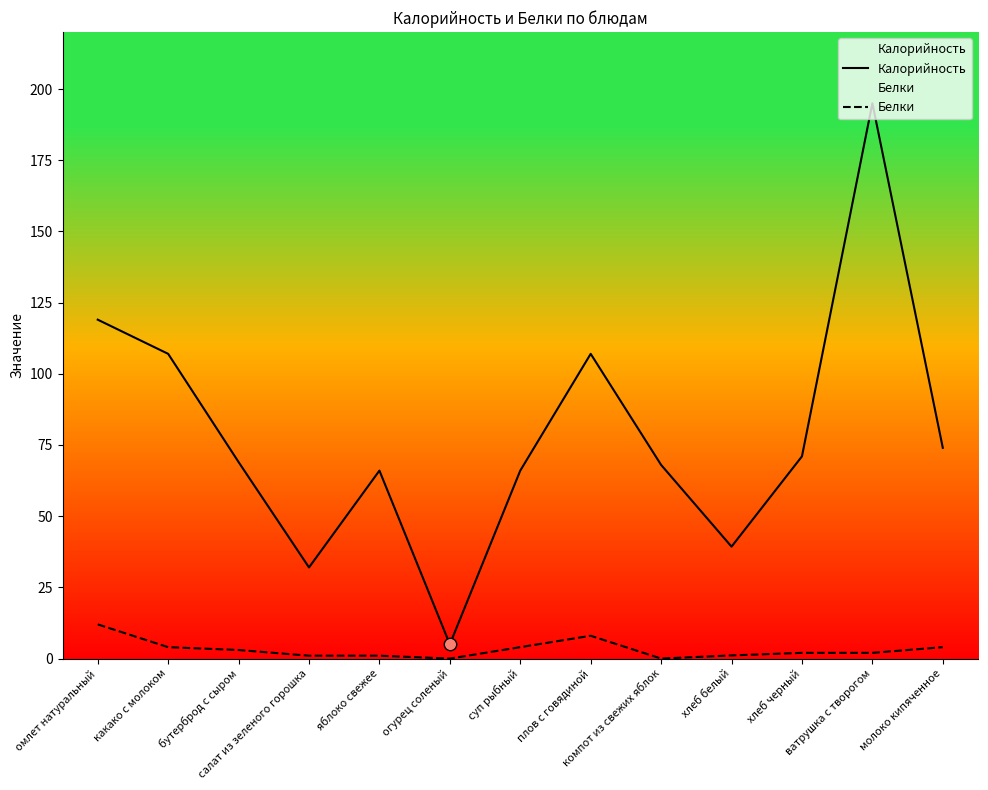

At how many categories does at least one series exceed 4?

13